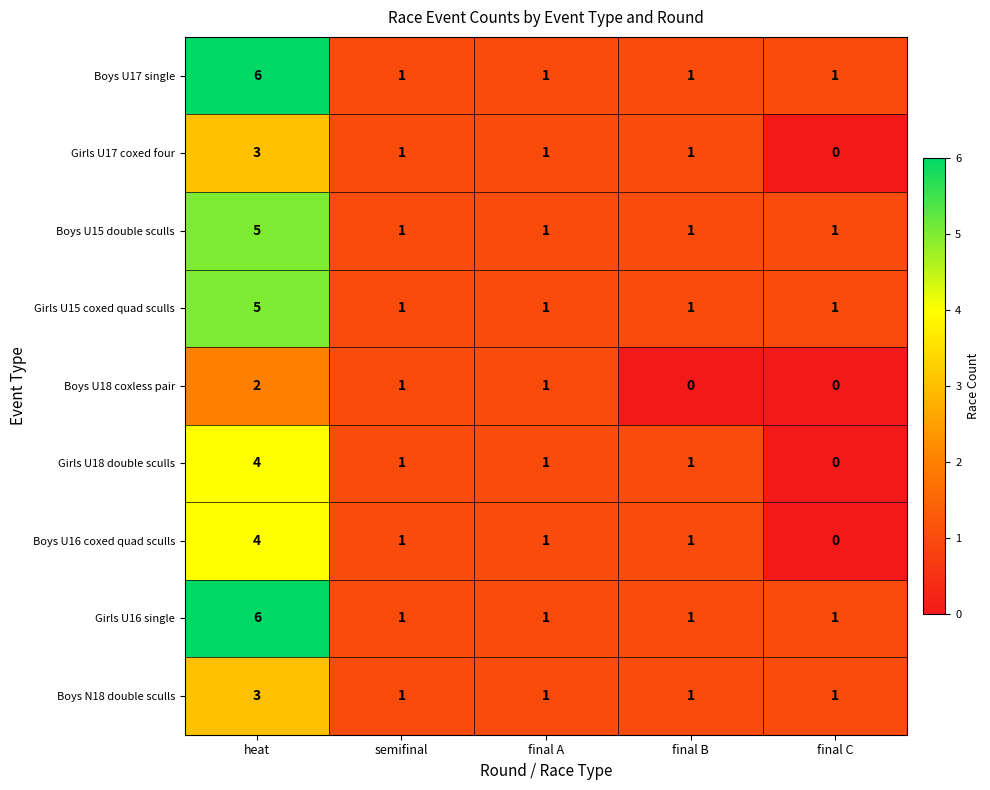

At which label does Boys U16 coxed quad sculls first exceed 1?

heat